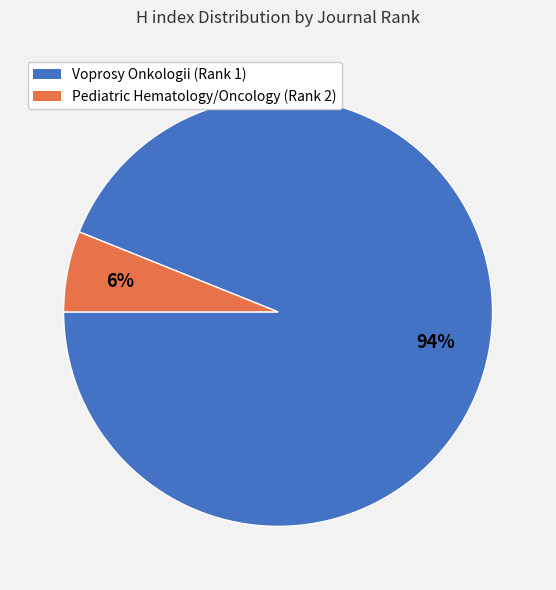

Count the number of slices in the pie.

2